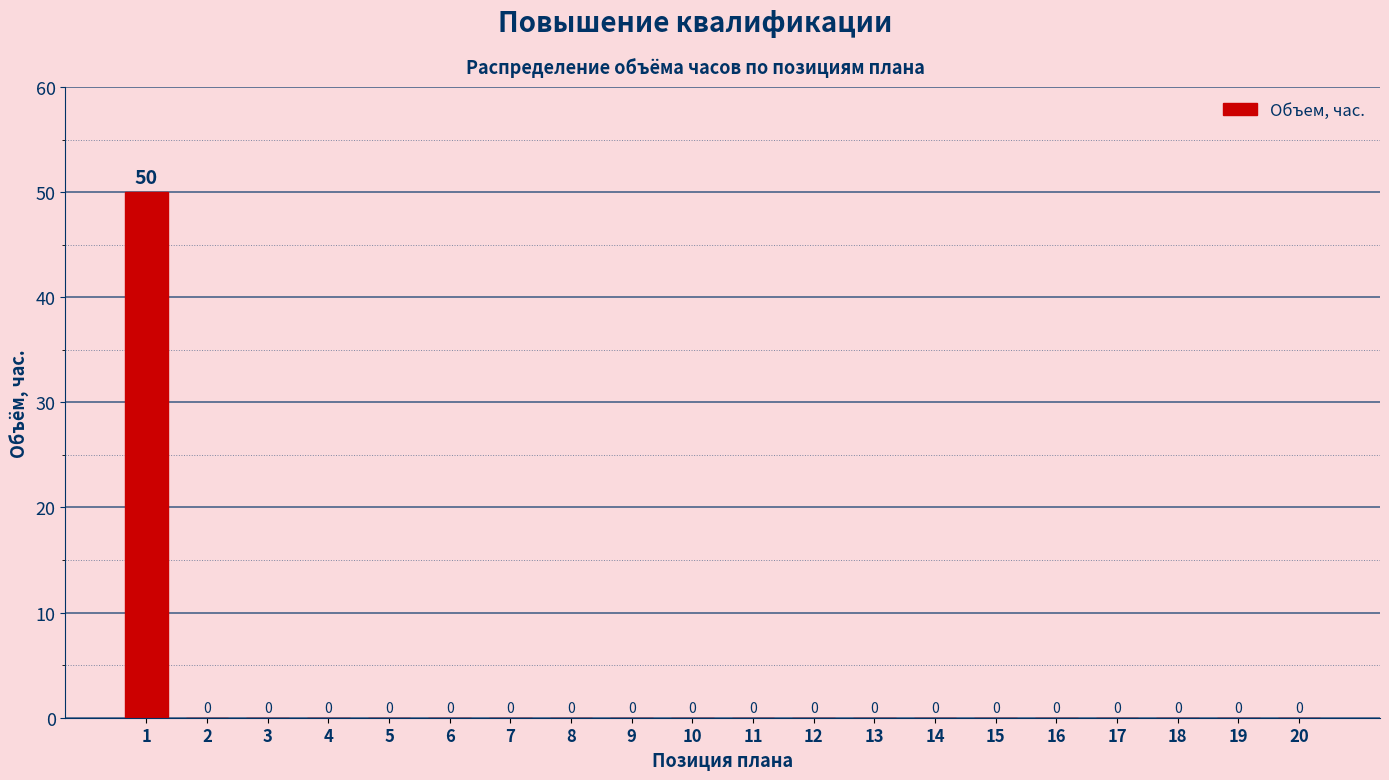

Reading right to left, extract all data points from this chart.

20=0	19=0	18=0	17=0	16=0	15=0	14=0	13=0	12=0	11=0	10=0	9=0	8=0	7=0	6=0	5=0	4=0	3=0	2=0	1=50